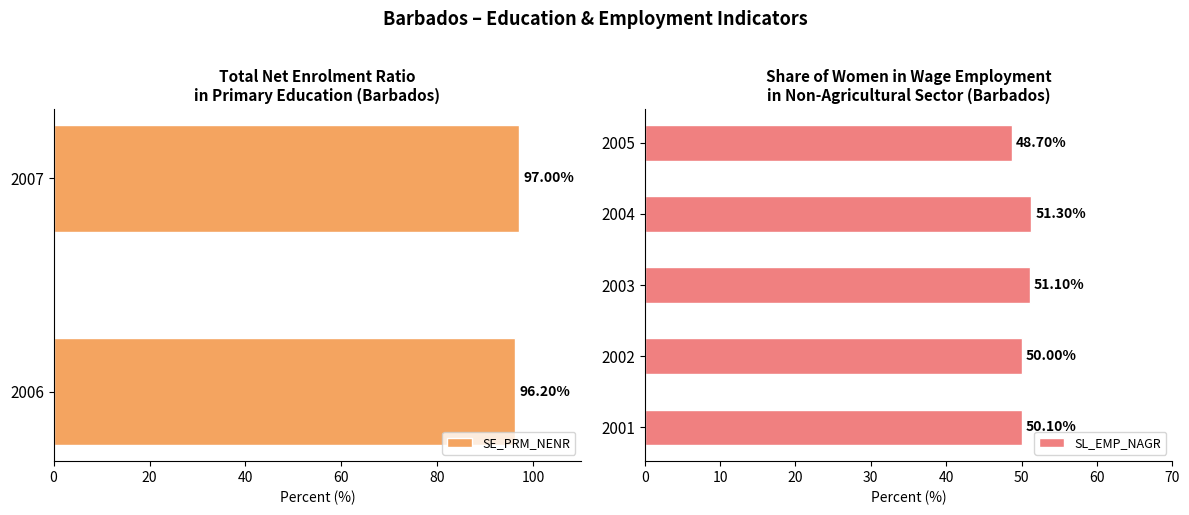

Are the bars horizontal?

Yes